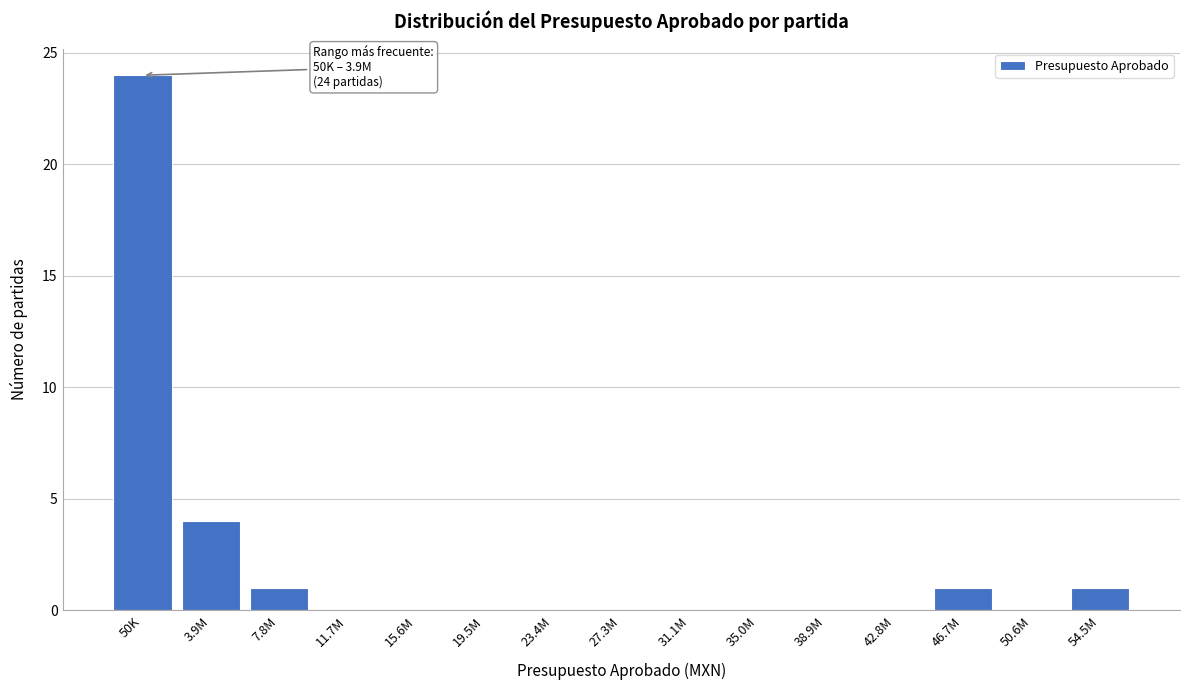

Reading right to left, what are all the values shown in this chart?

54.5M=1	50.6M=0	46.7M=1	42.8M=0	38.9M=0	35.0M=0	31.1M=0	27.3M=0	23.4M=0	19.5M=0	15.6M=0	11.7M=0	7.8M=1	3.9M=4	50K=24